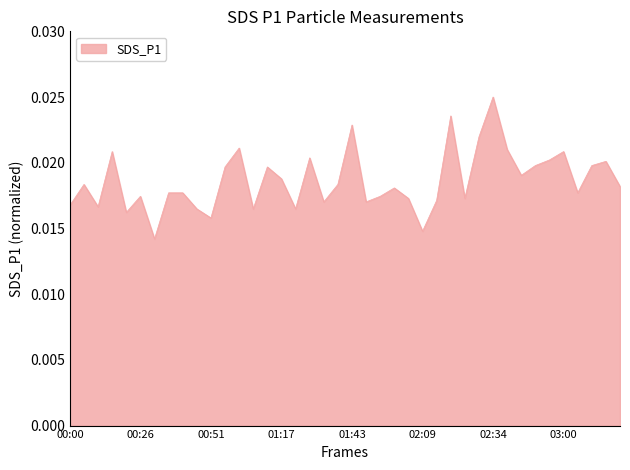

Does the chart display data point markers on the line(s)?

No